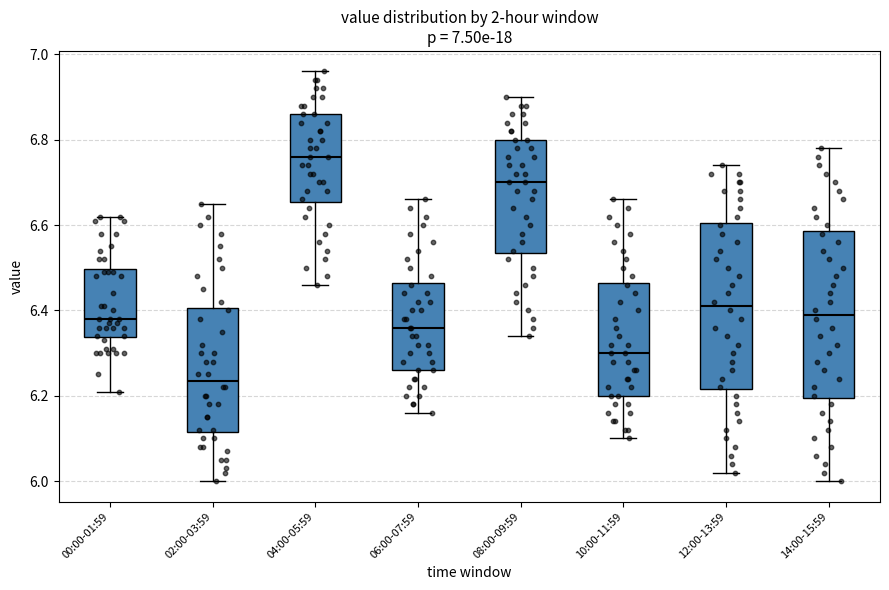

Where is the lower edge of the box for 02:00-03:59 on the y-axis? The values are not printed on the chart, so give them approximately, as read against the axis.

6.12